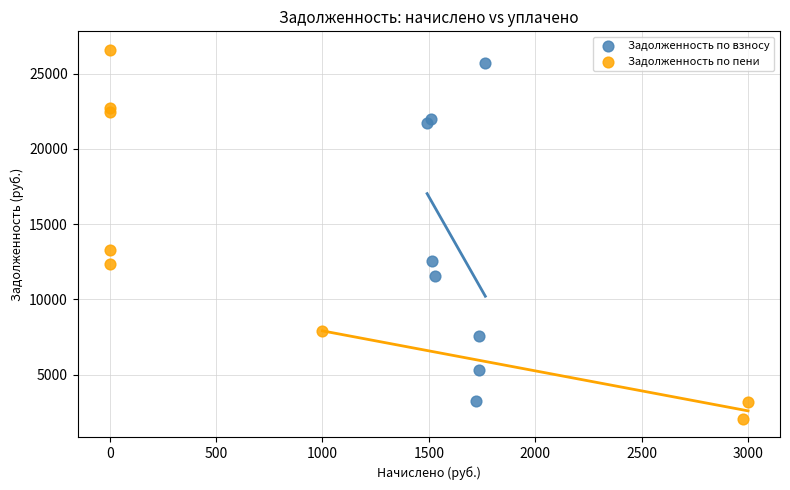

Which series has the widest spread of Y values?

Задолженность по пени